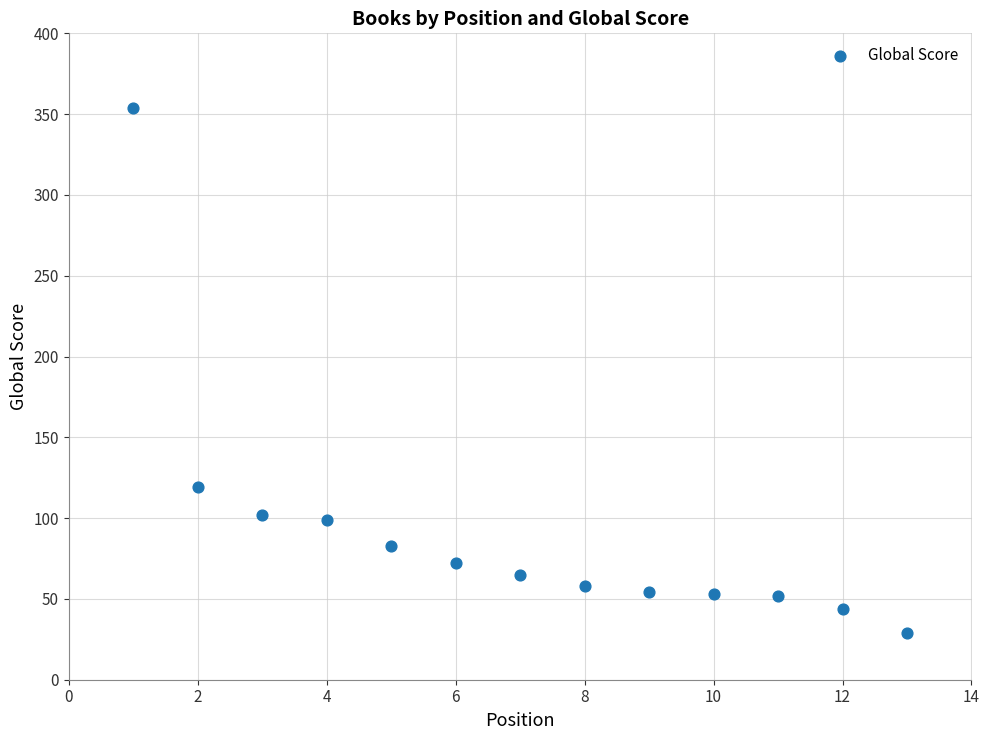

What is the range of X values (max minus min)?

12